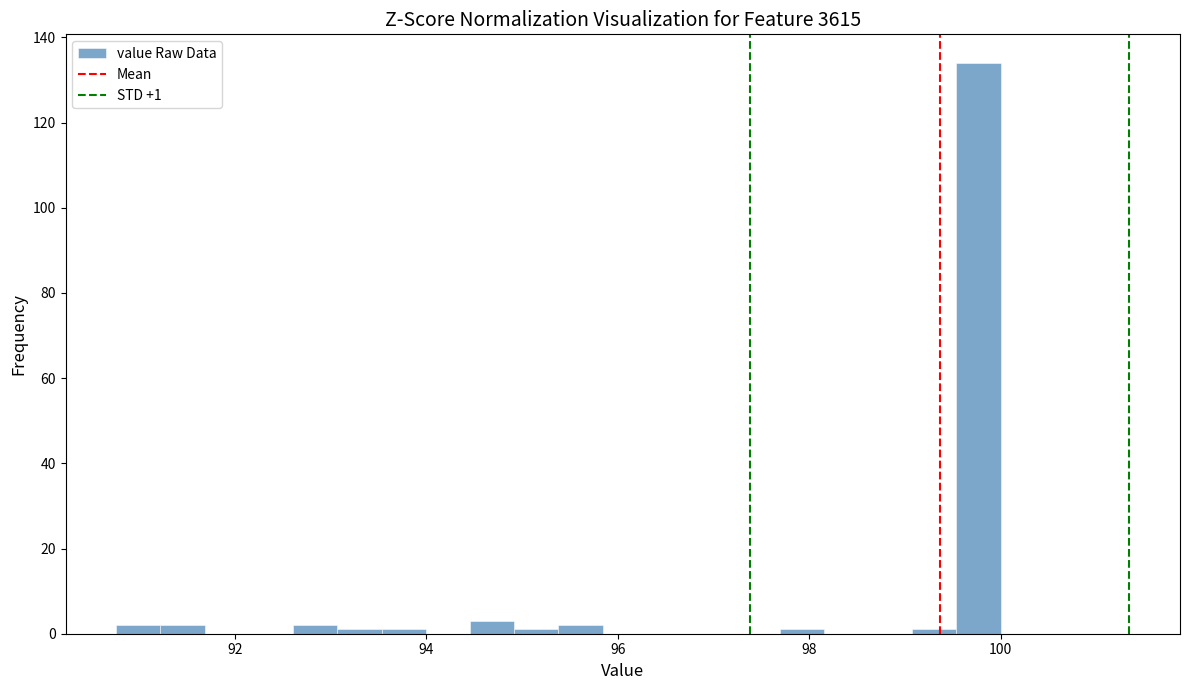

Around what value on the x-axis is the tallest bar? Give the approximate position of its centre, as read against the axis.

99.8